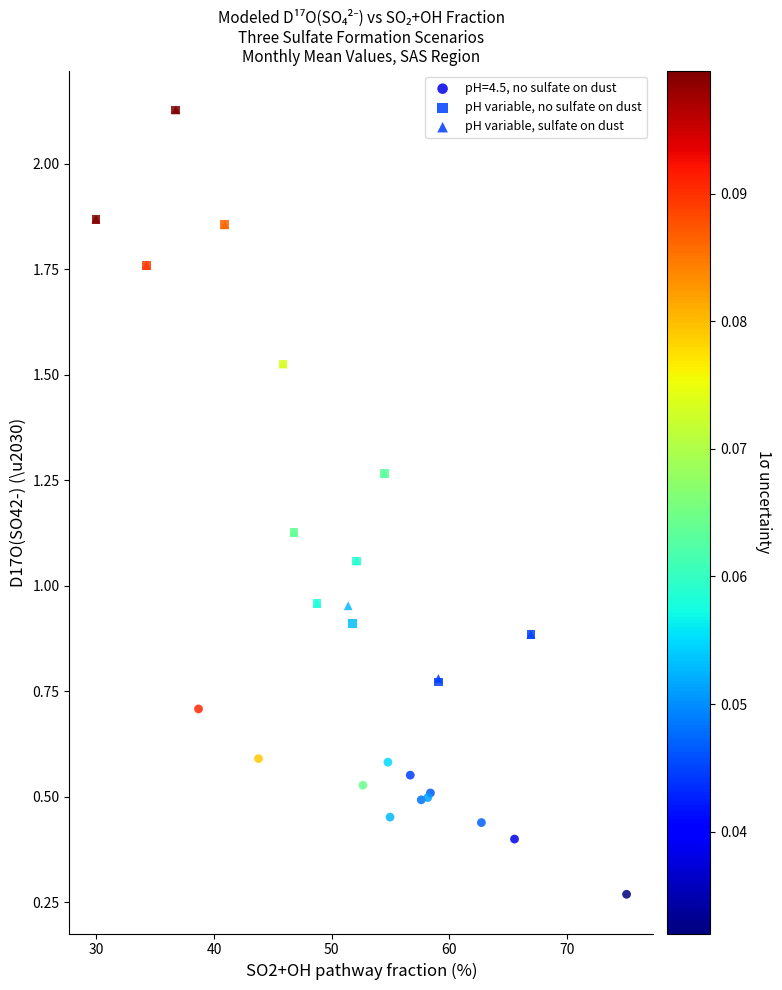

Which series has the largest Y range (max minus min)?

pH variable, no sulfate on dust